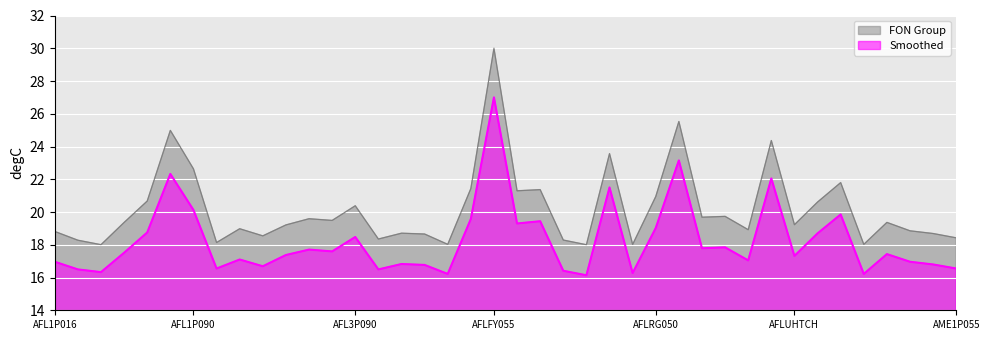

List the series in order of their peak value, lowest first.

Smoothed, FON Group